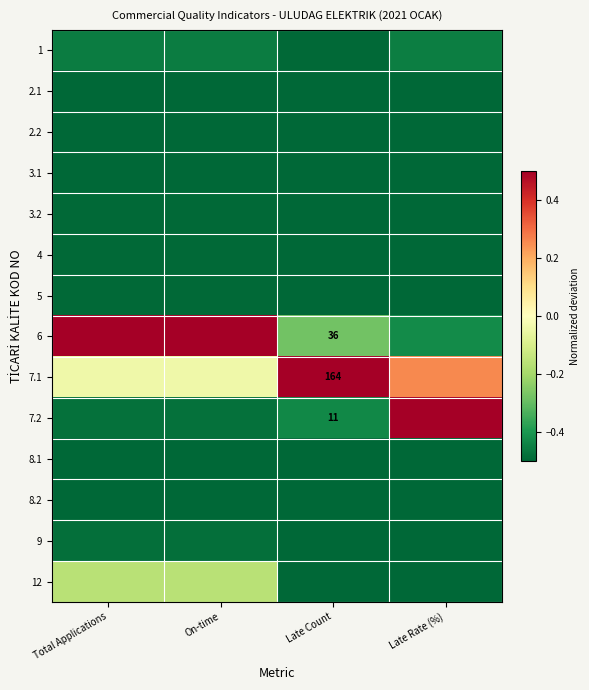

Is it true that 7.1 equals 0.2 at Late Rate (%)?

False